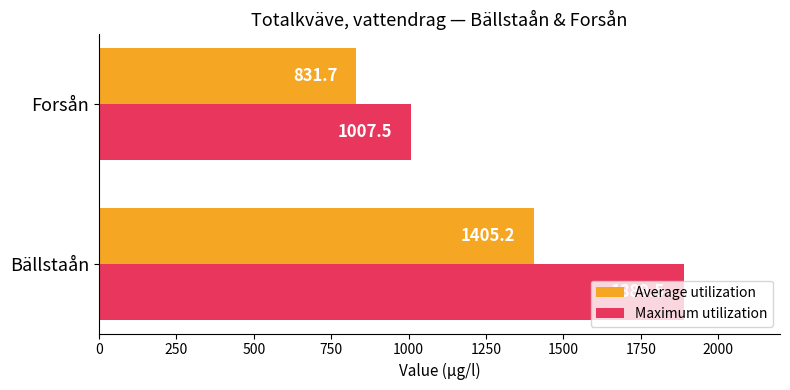

Rank the series by their average value, from highest to lowest.

Maximum utilization, Average utilization